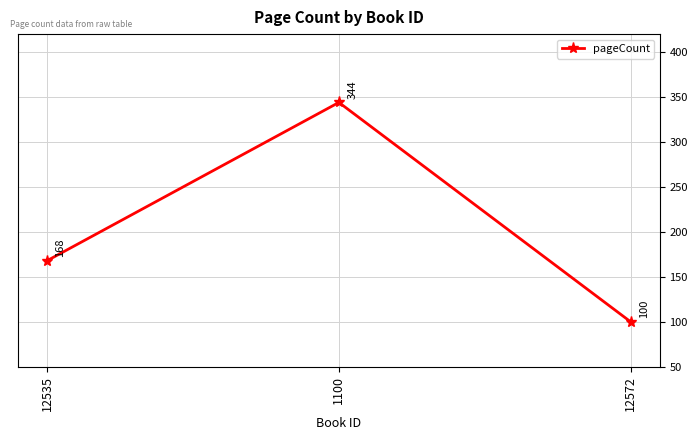

Reading left to right, what are all the values shown in this chart?

168	344	100